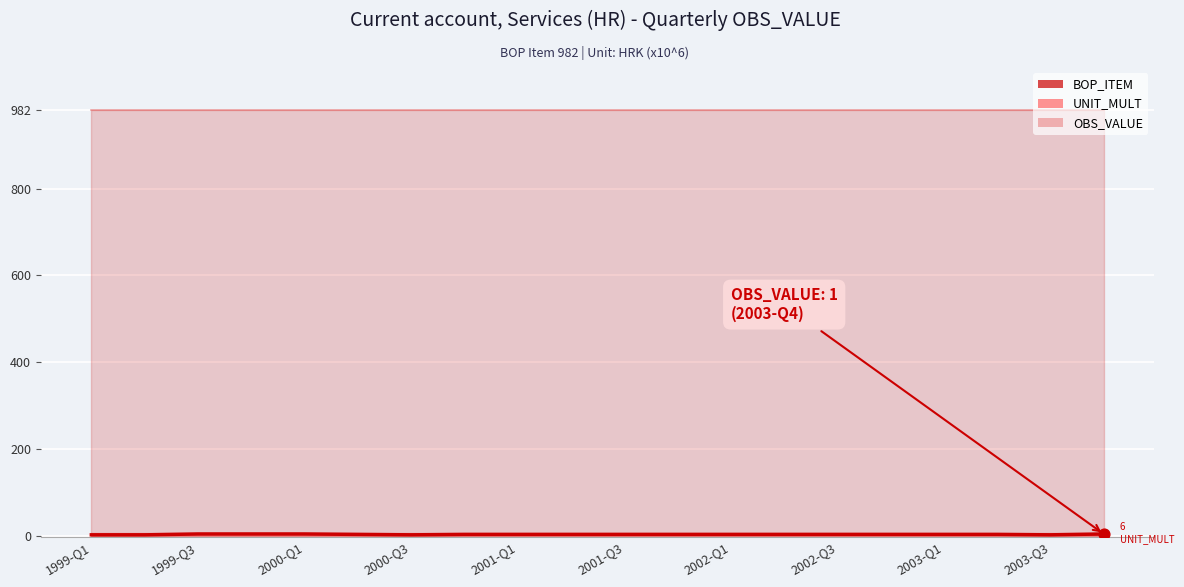

Which series has the largest Y range (max minus min)?

OBS_VALUE